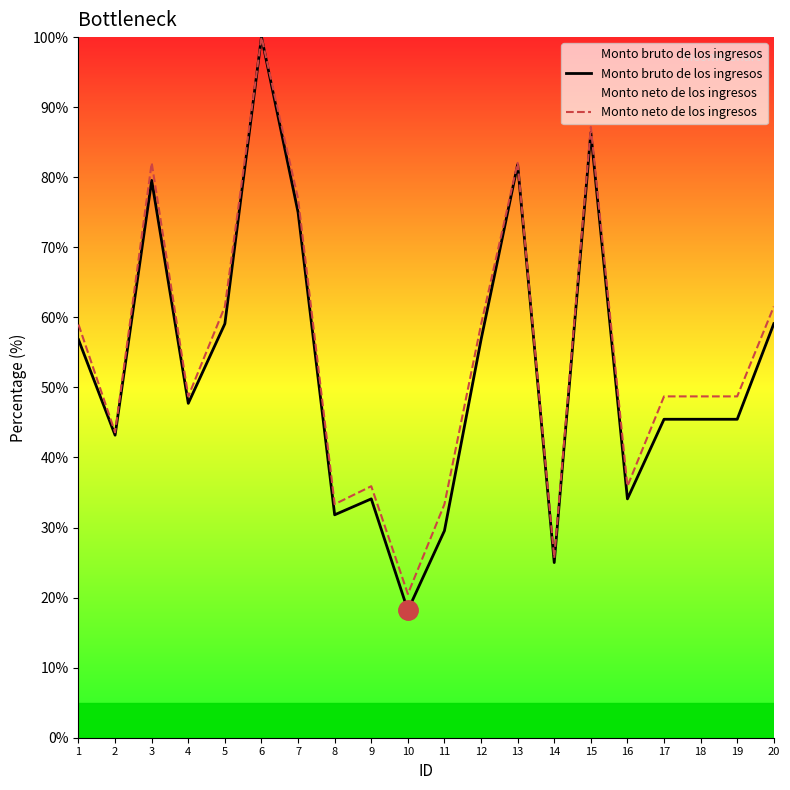

What is the highest value of the Monto bruto de los ingresos series?

100.0